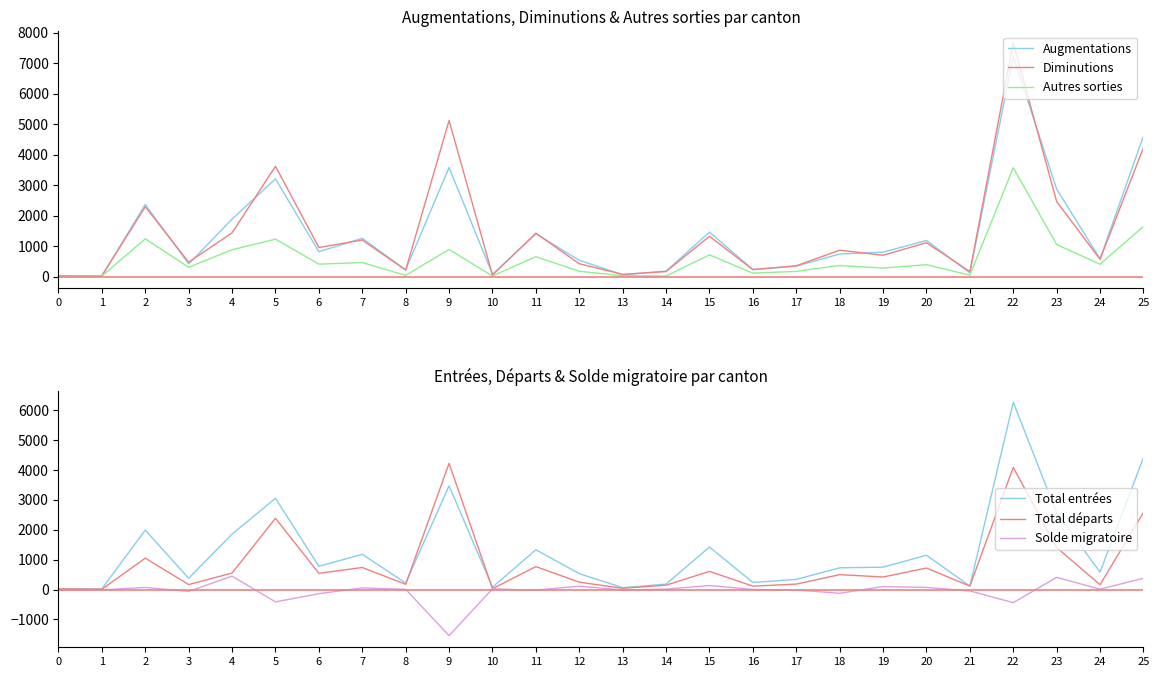

True or false: Total entrées and Augmentations cross at least once.

False